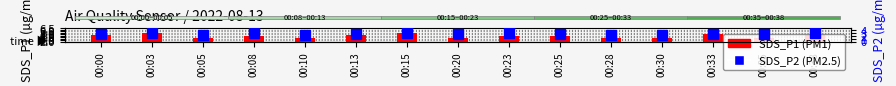

At which label is SDS_P2 (PM2.5) closest to 2?

00:28